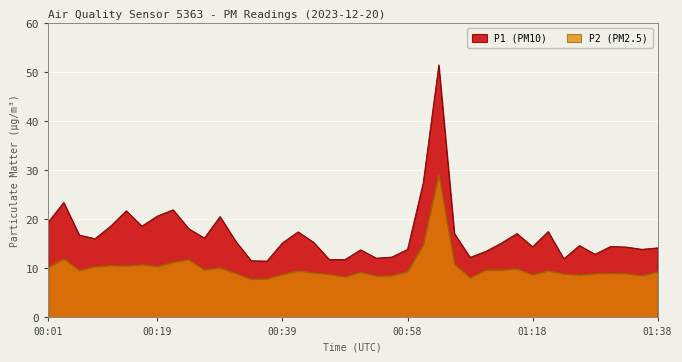

True or false: P1 and P2 cross at least once.

False